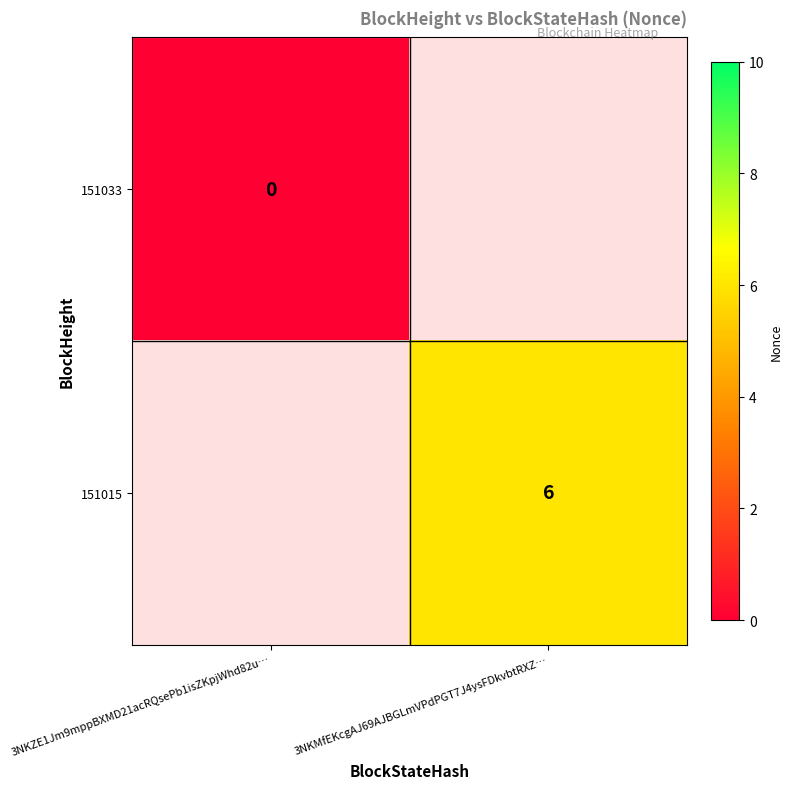

How many values in 151015 are above zero?

1